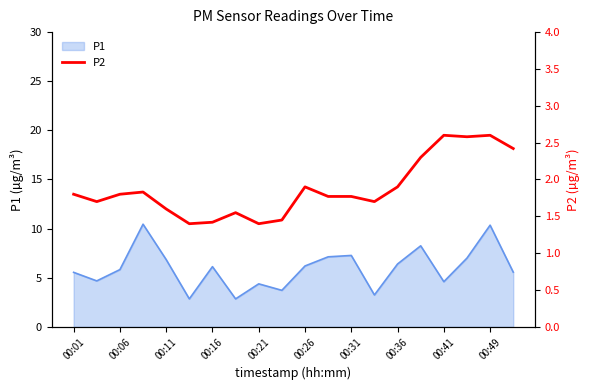

The value of P1 at 00:49 is 10.3. True or false?

True